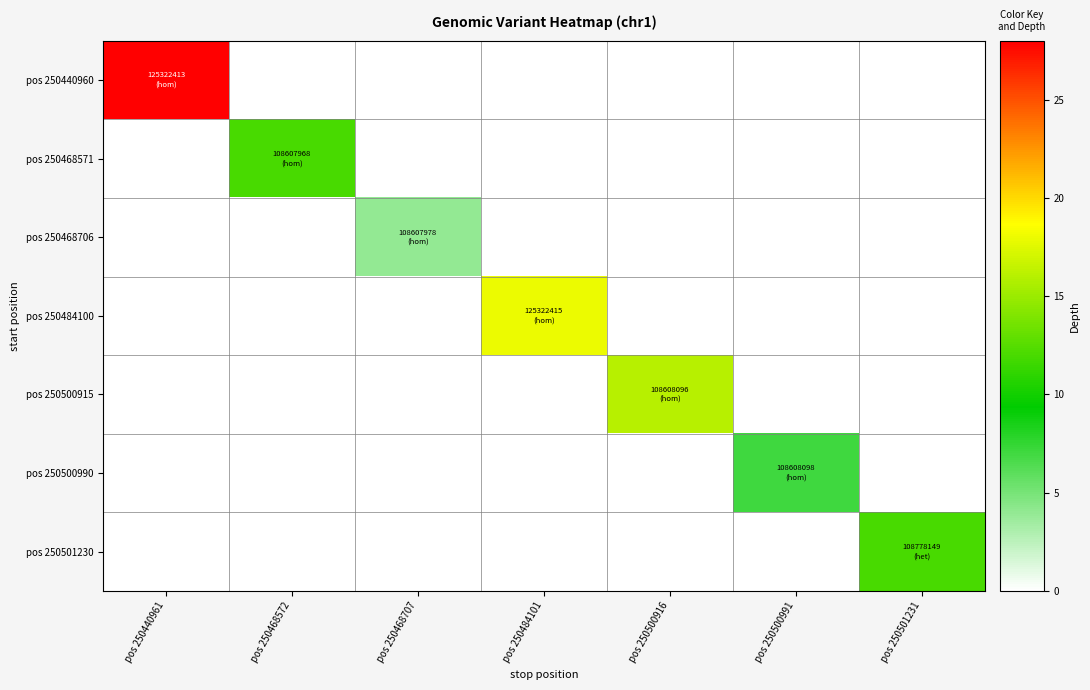

At which category is the sum across all series the highest?

pos 250440961